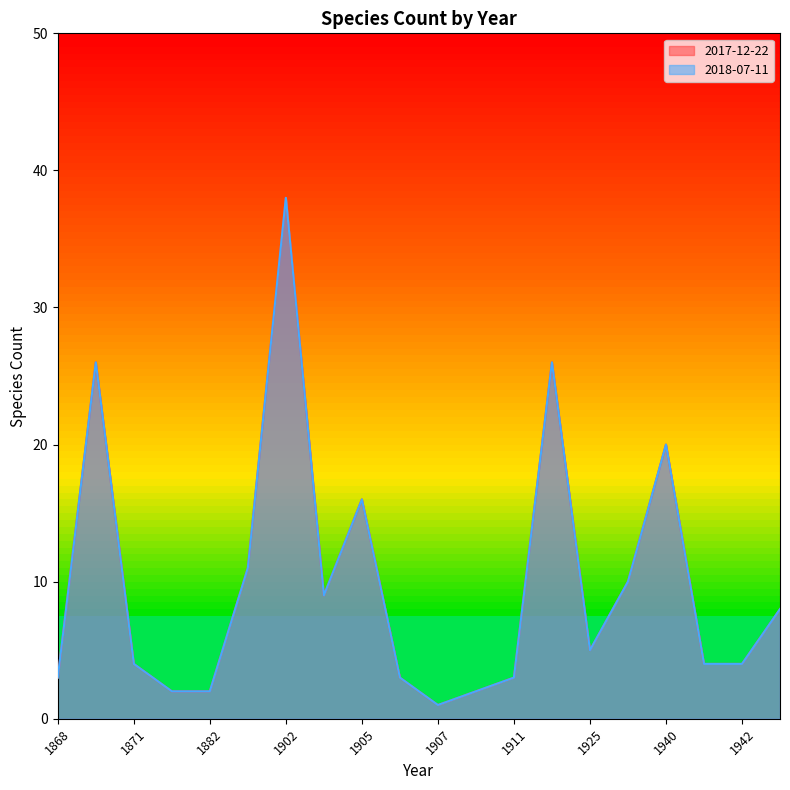

What is the difference between the maximum and minimum values in the 2017-12-22 series?

37